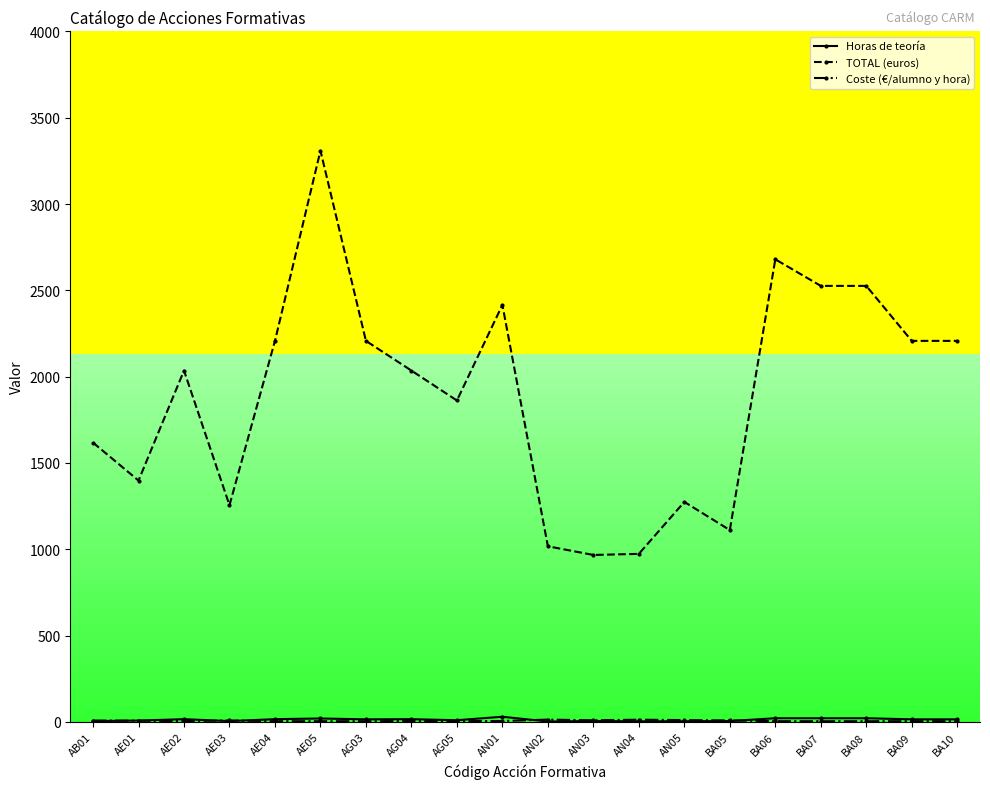

At which category is the sum across all series the highest?

AE05